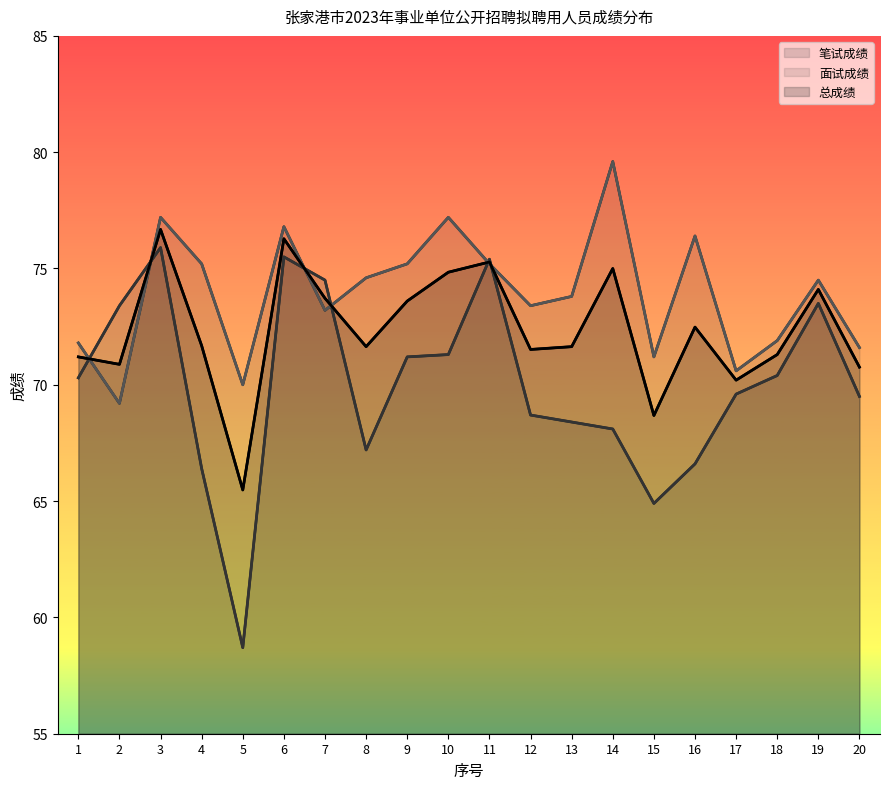

What is the difference between the highest and lowest values at 14?

11.5